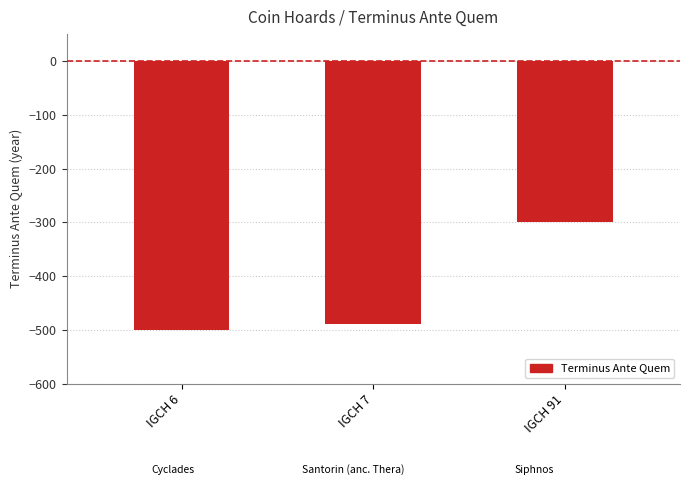

What is the difference between the maximum and minimum values?

200